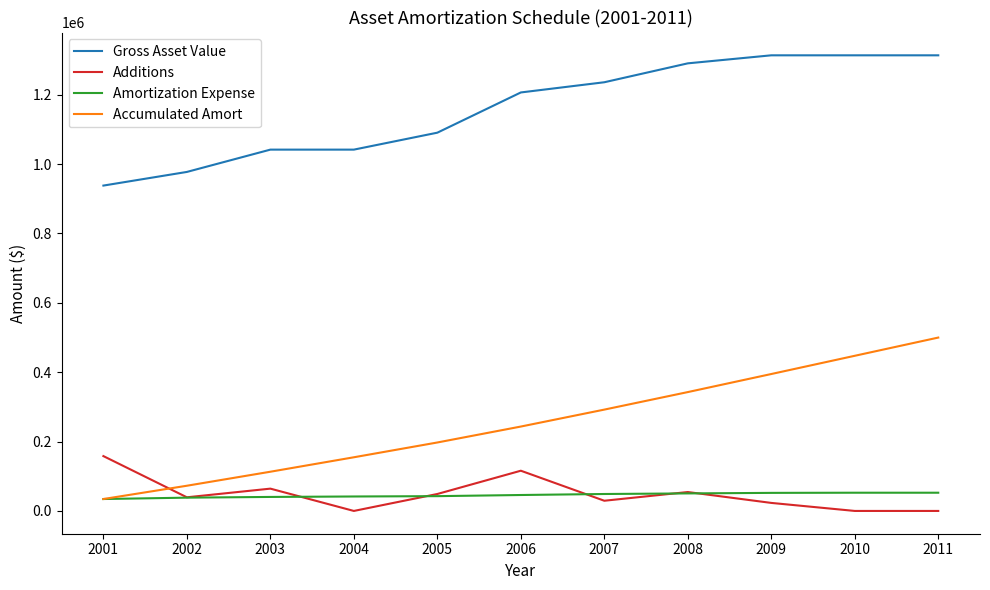

What are all the series names shown in the legend?

Gross Asset Value, Additions, Amortization Expense, Accumulated Amort